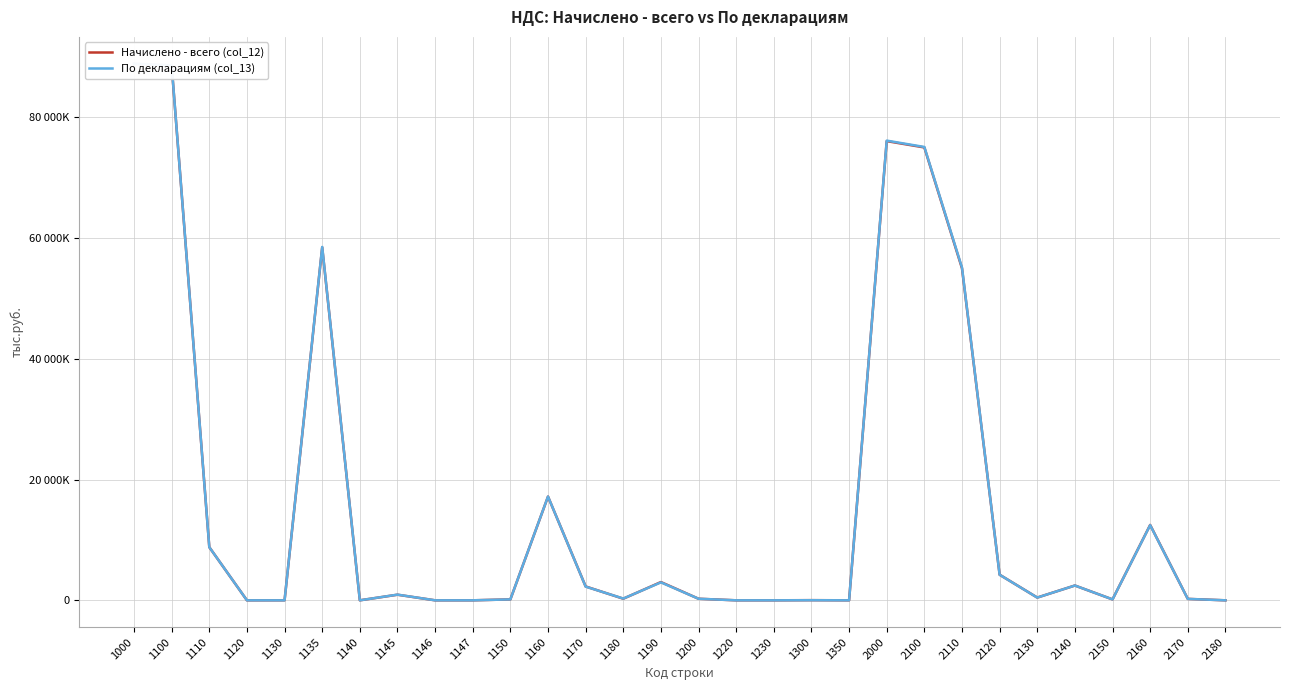

What are all the series names shown in the legend?

Начислено - всего (col_12), По декларациям (col_13)